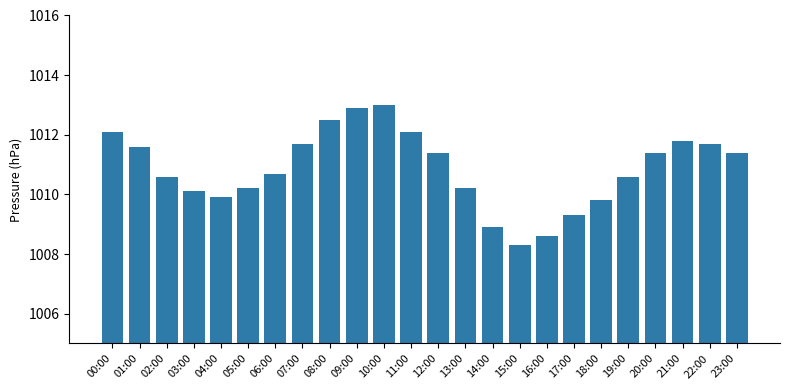

Are the bars grouped side by side (vs. stacked)?

No